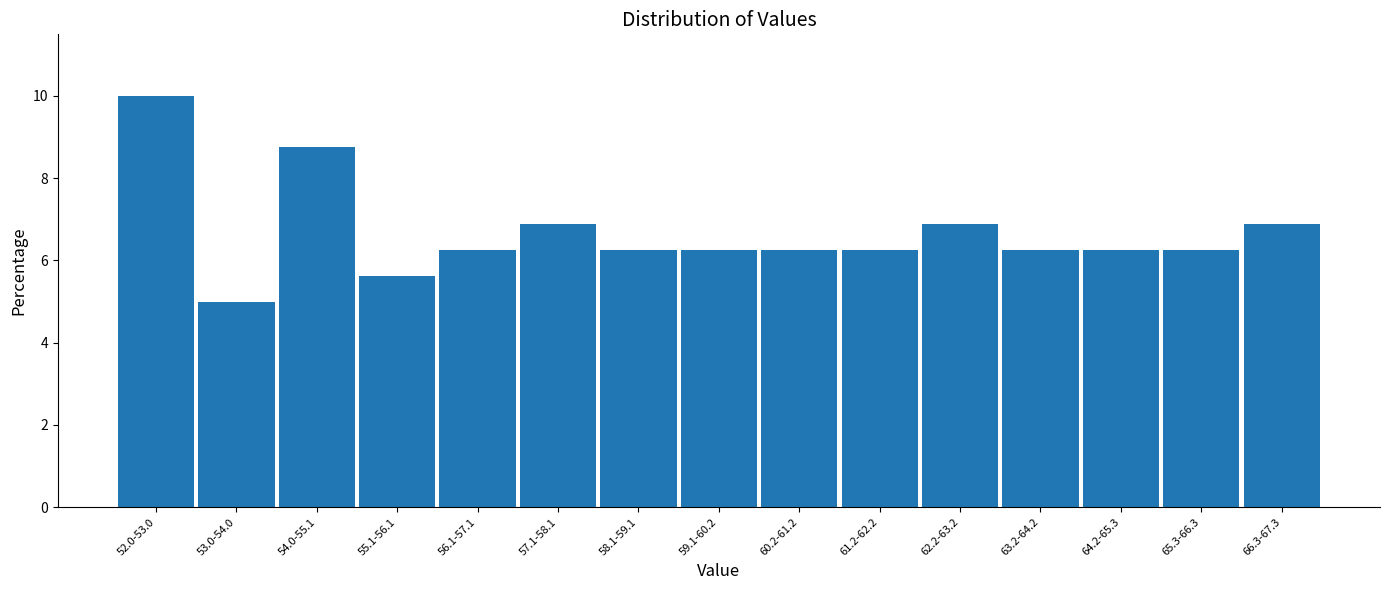

What position from the right is 66.3-67.3?

1